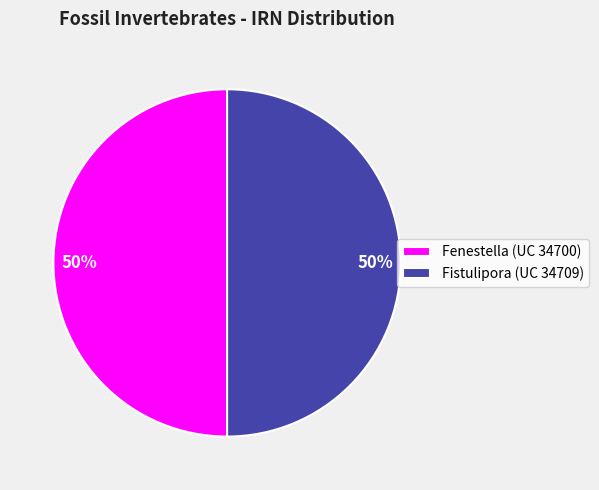

To the nearest percent, what percentage of the pie is Fenestella (UC 34700)?

50%